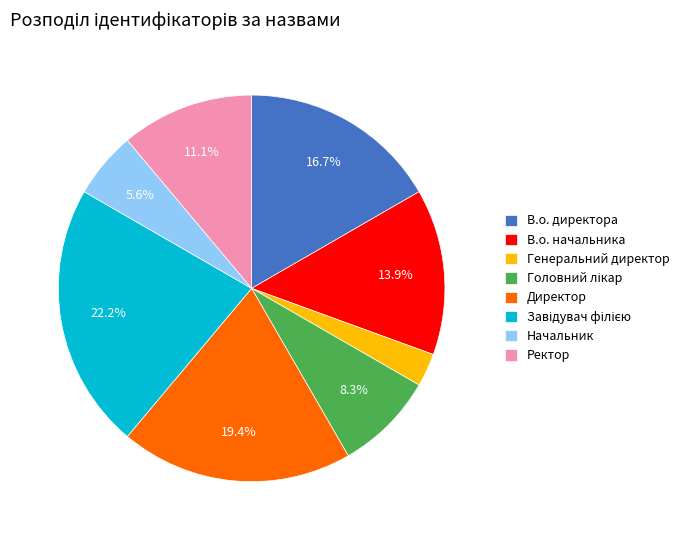

Do Начальник and Директор together represent more than half of the pie?

No